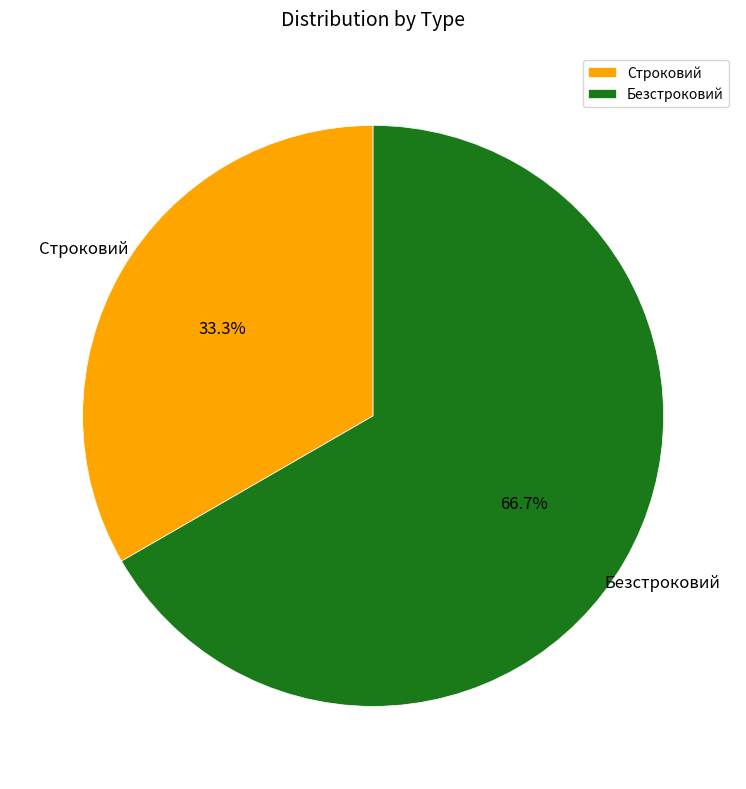

To the nearest percent, what is the average slice percentage?

50%